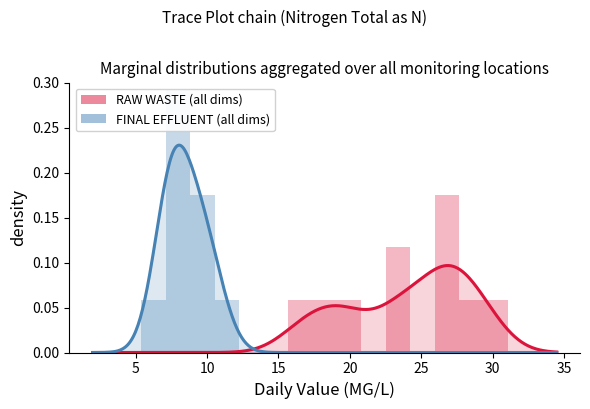

The value of RAW WASTE (all dims) at 35 is 0.0. True or false?

True